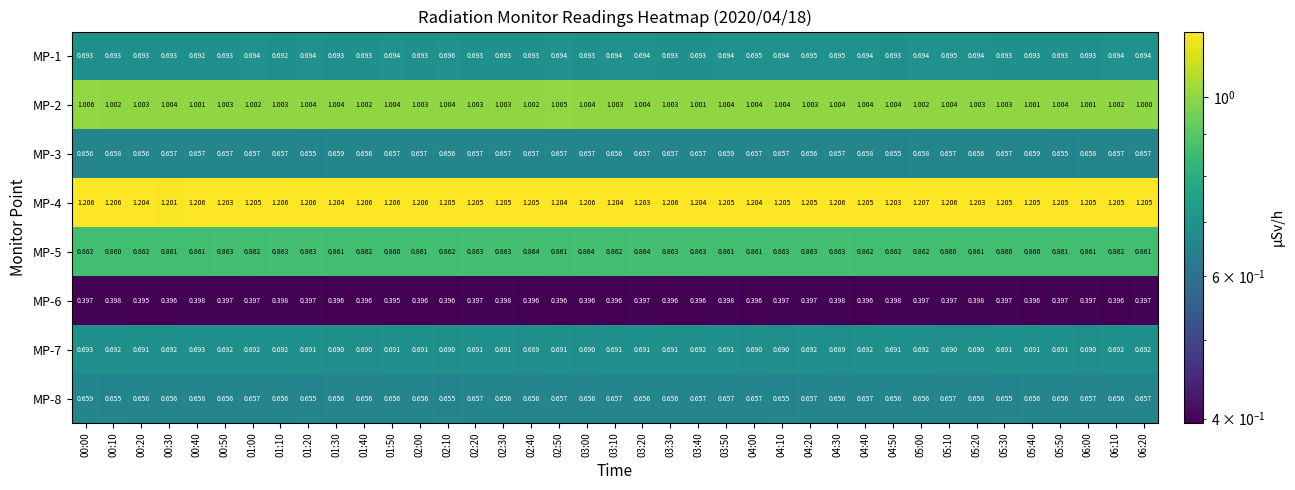

How many series are shown in this chart?

8